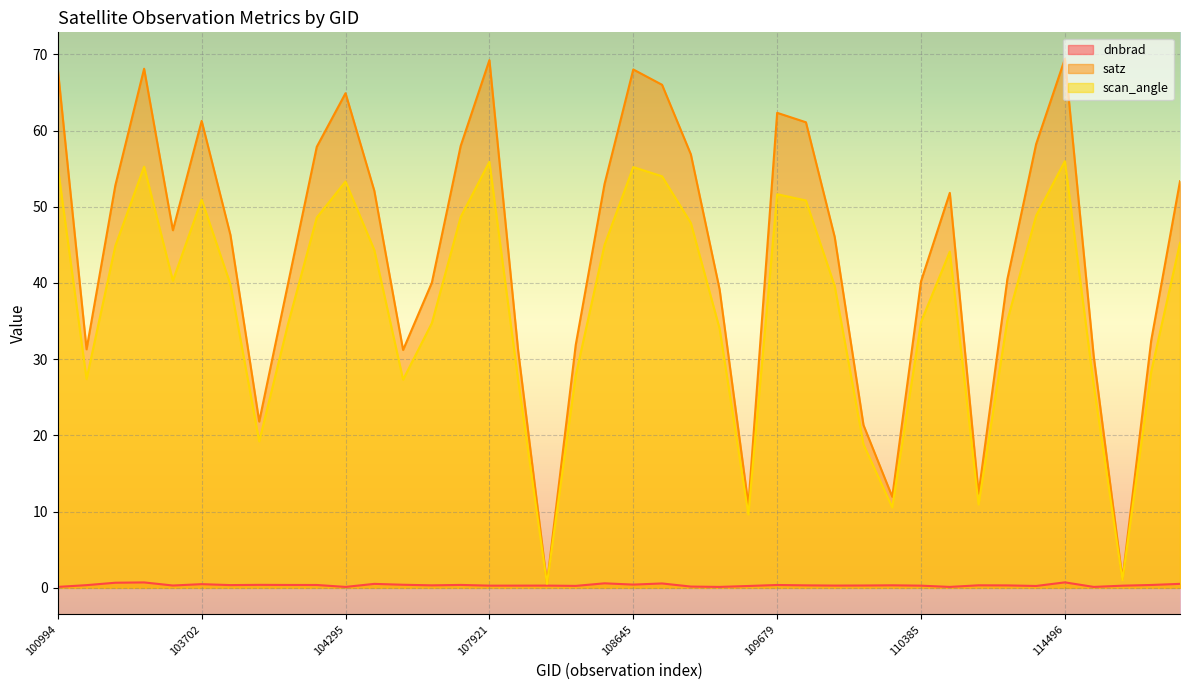

True or false: dnbrad has a value of 0.8 at 108632.

False